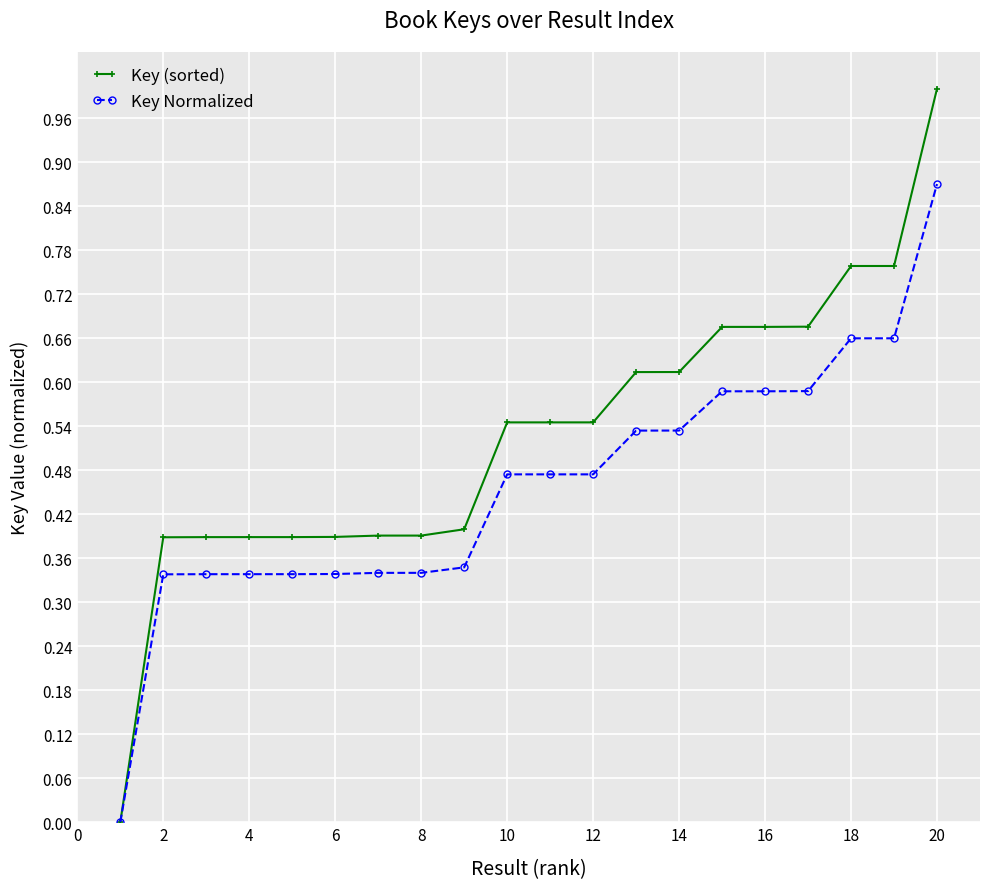

Which series has the largest range (max minus min)?

Key (sorted)